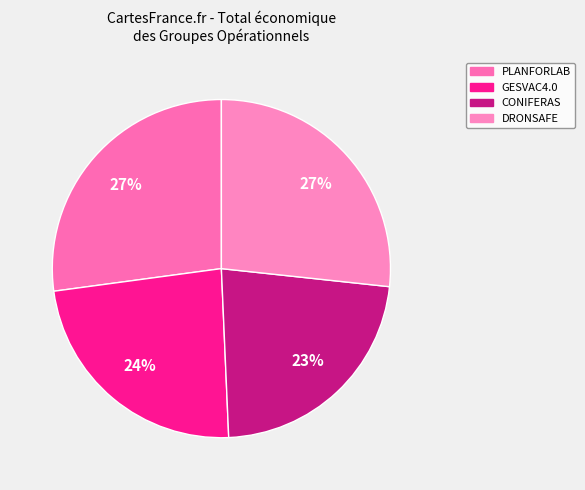

To the nearest percent, what is the average slice percentage?

25%